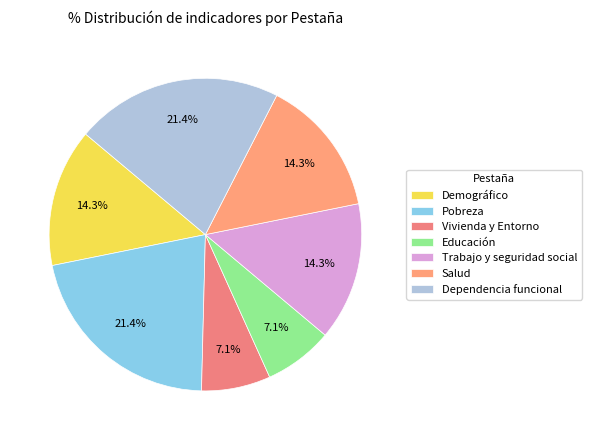

To the nearest percent, what percentage of the pie is Dependencia funcional?

21%